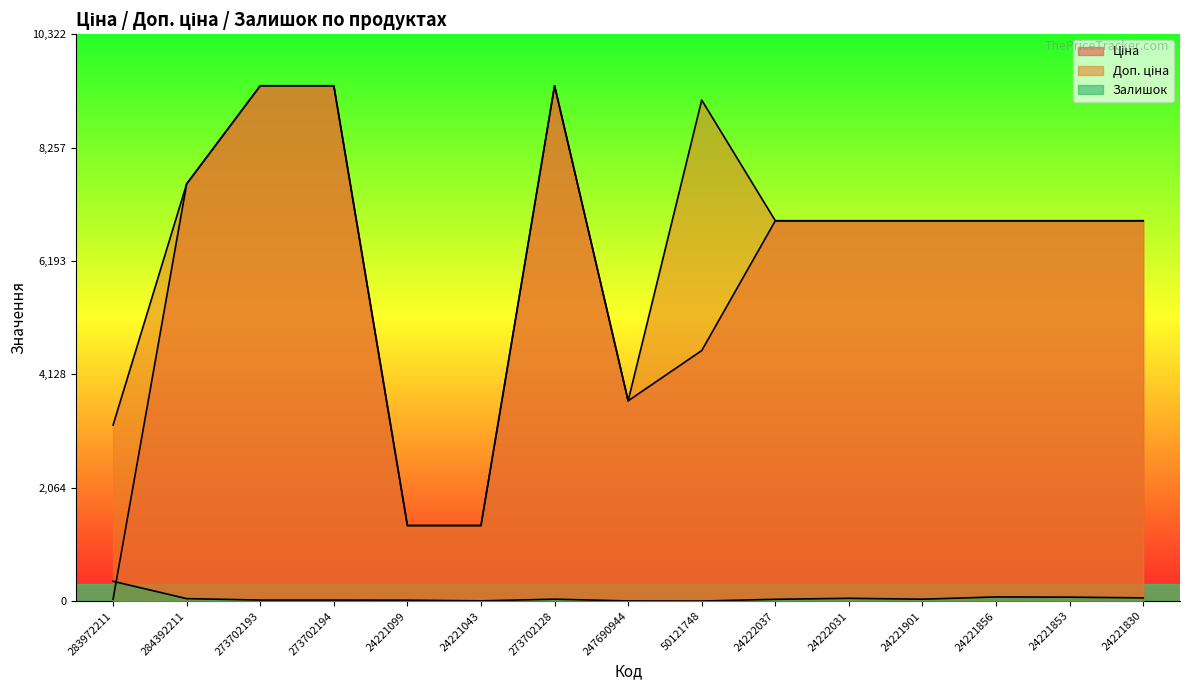

True or false: Залишок and Доп. ціна cross at least once.

False